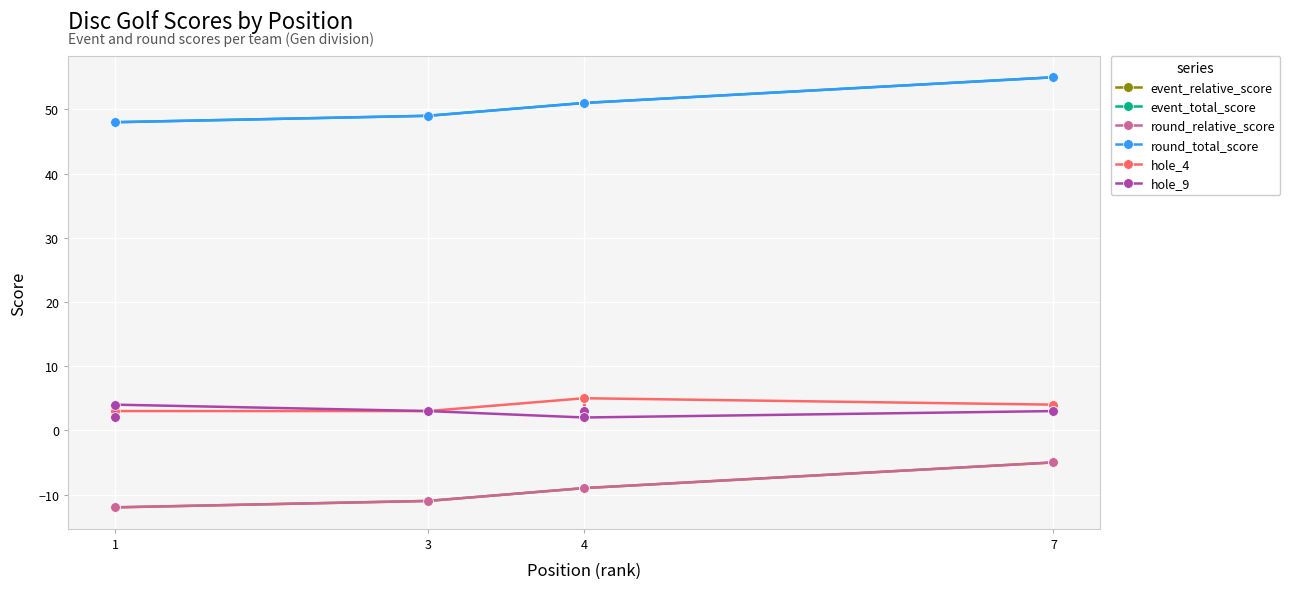

True or false: round_total_score has a value of 15 at 4.

False